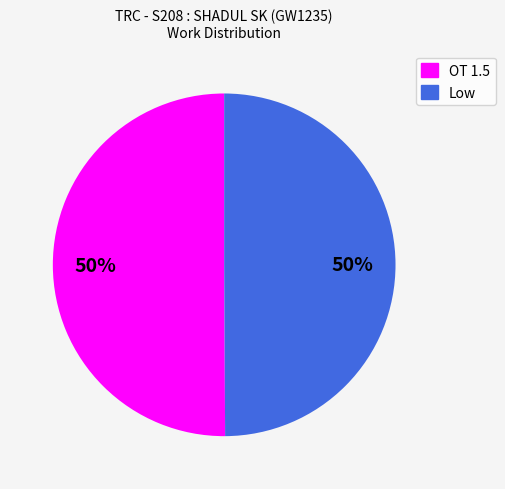

To the nearest percent, what percentage of the pie is OT 1.5?

50%